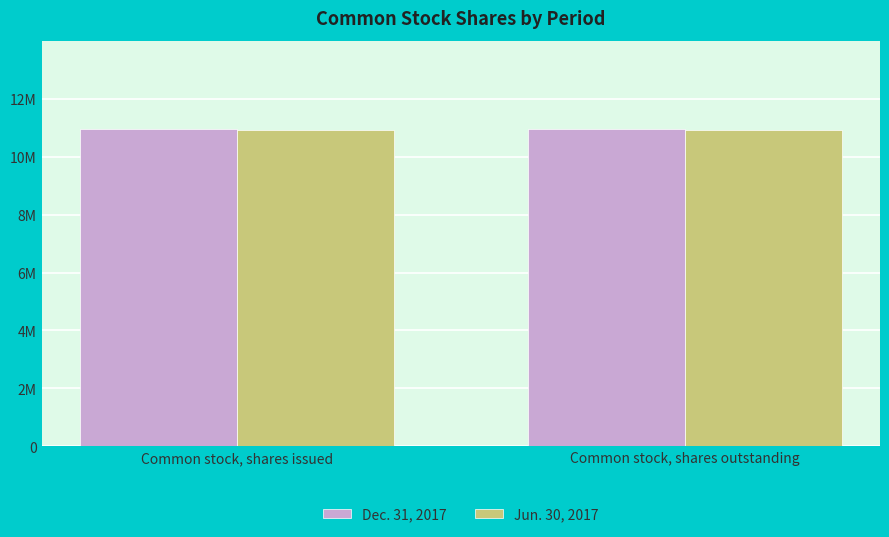

What is the average value of the Dec. 31, 2017 series?

10966000